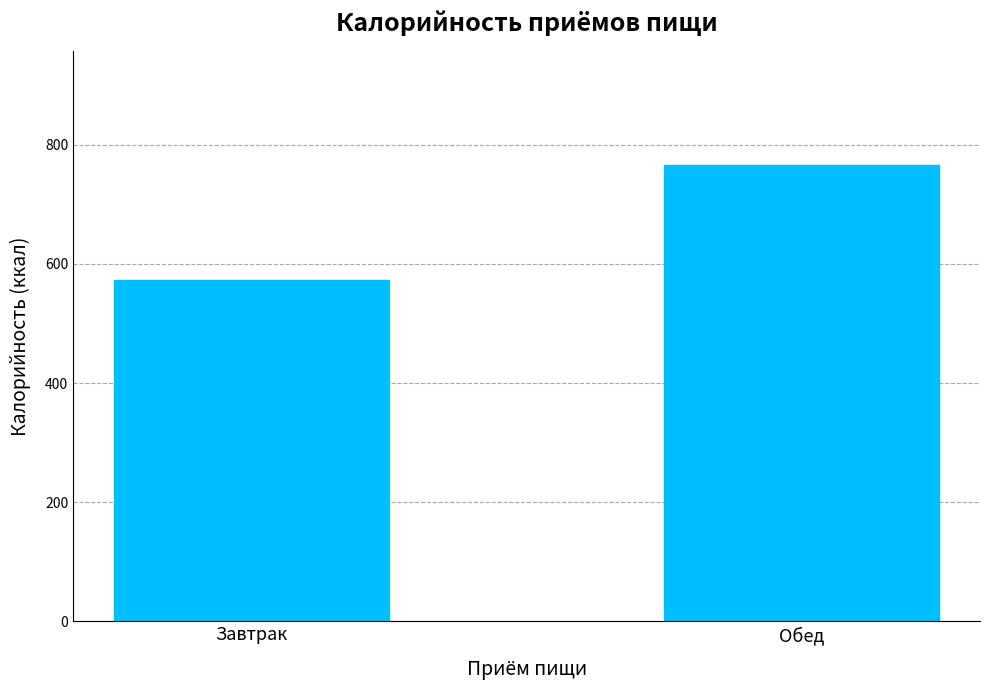

What is the label of the 2nd bar from the left?

Обед